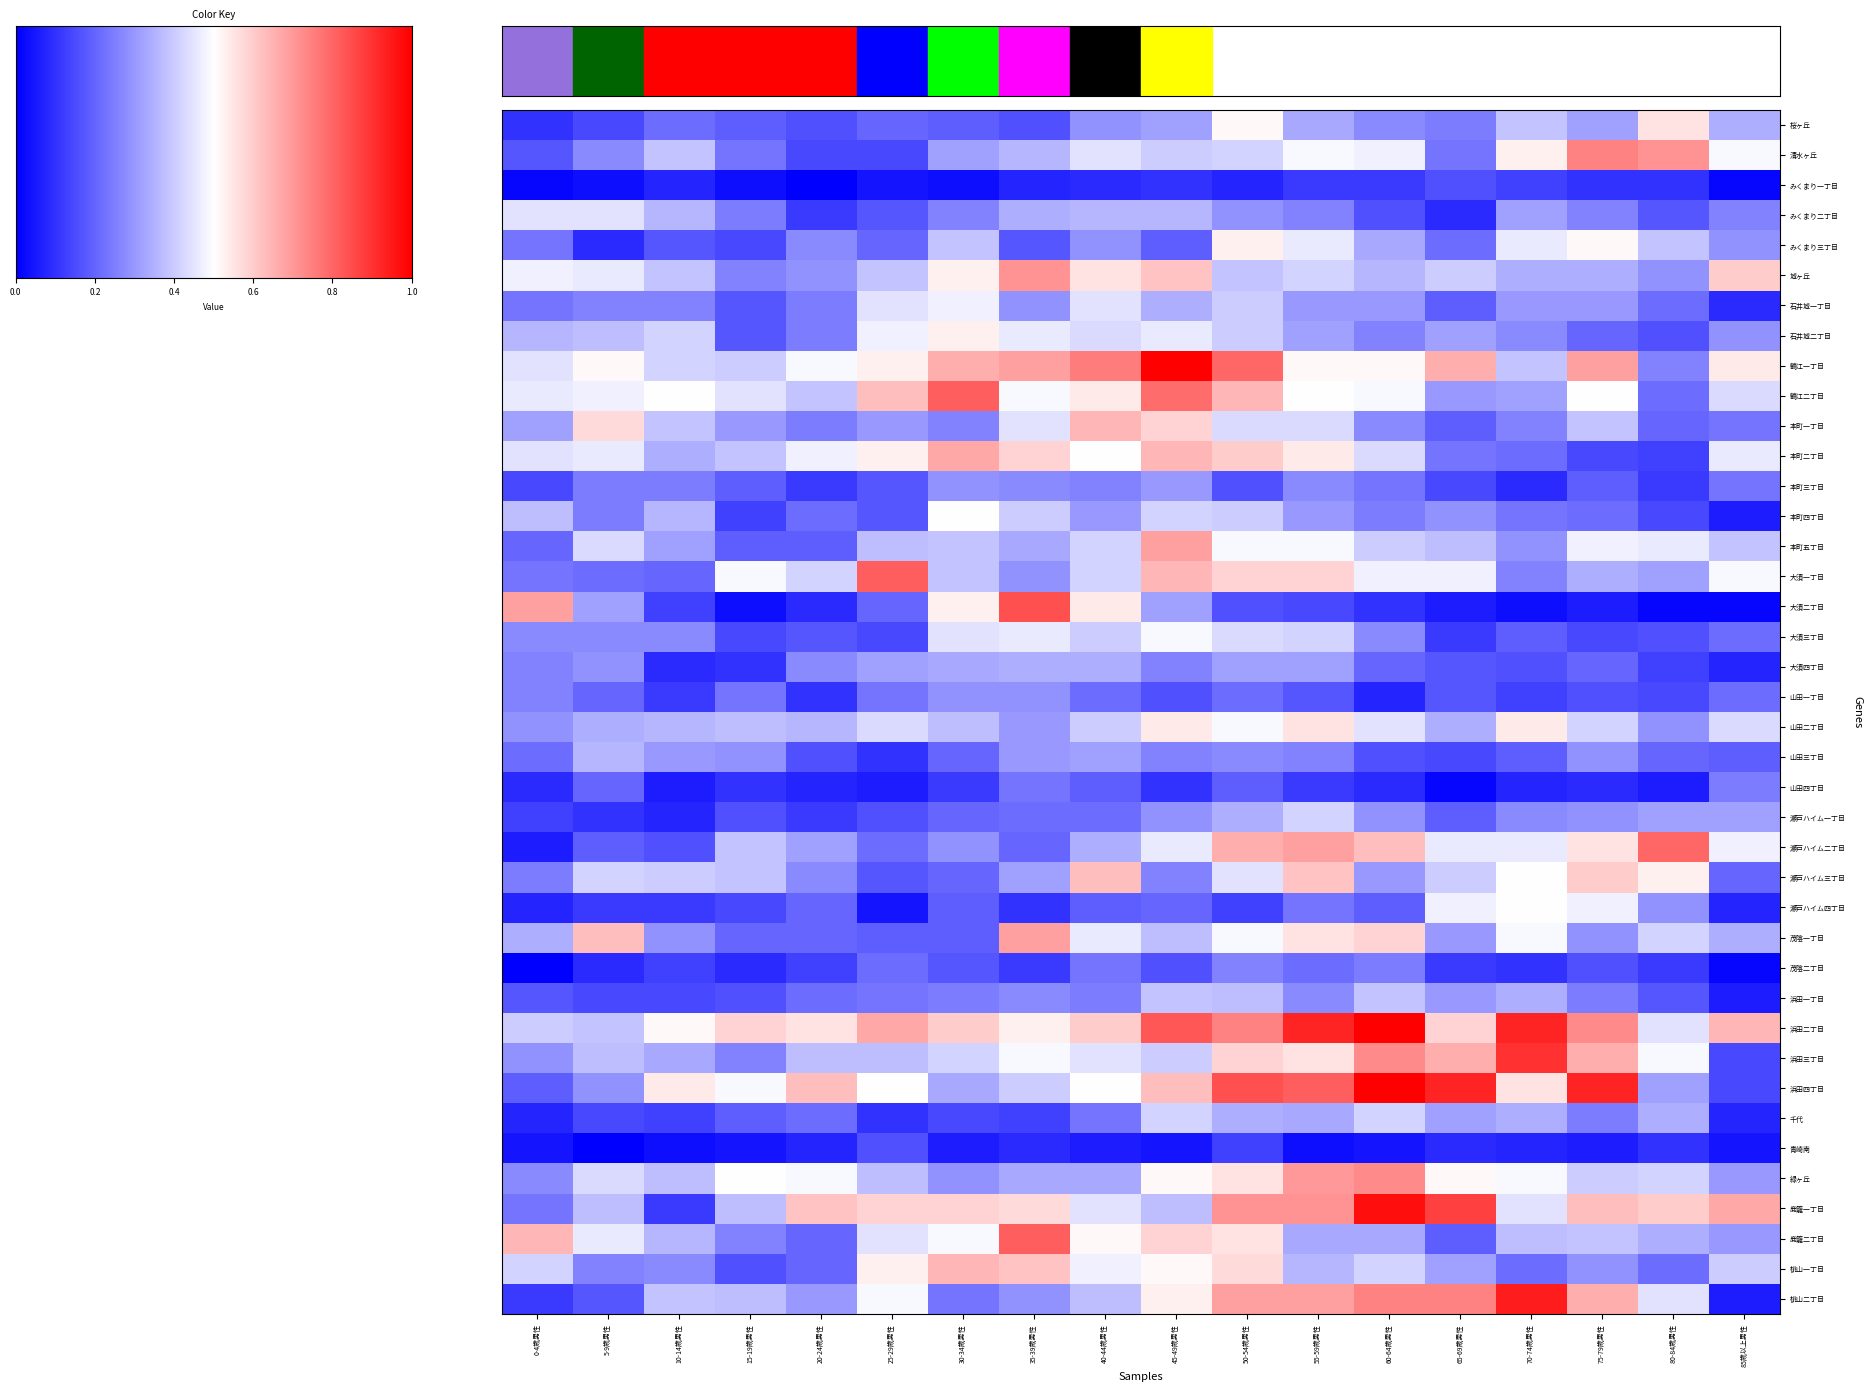

Rank the series by their maximum value, from highest to lowest.

鶴江一丁目, 浜田二丁目, 浜田四丁目, 鹿籠一丁目, 桃山二丁目, 浜田三丁目, 大須二丁目, 鶴江二丁目, 大須一丁目, 鹿籠二丁目, 瀬戸ハイム二丁目, 清水ヶ丘, 緑ヶ丘, 城ヶ丘, 本町五丁目, 茂陰一丁目, 本町二丁目, 本町一丁目, 桃山一丁目, 瀬戸ハイム三丁目, 桜ヶ丘, 山田二丁目, みくまり三丁目, 石井城二丁目, 本町四丁目, 瀬戸ハイム四丁目, 大須三丁目, 石井城一丁目, みくまり二丁目, 瀬戸ハイム一丁目, 千代, 浜田一丁目, 山田三丁目, 大須四丁目, 本町三丁目, 山田一丁目, 茂陰二丁目, 山田四丁目, みくまり一丁目, 青崎南